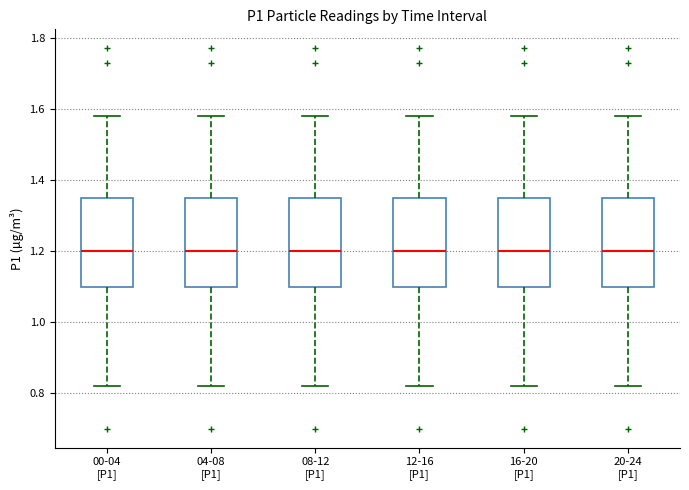

Reading left to right, transcribe this box plot: for each box, give where its median line is, the range the box spans, and where its two whiskers end, as read against the y-axis. The values are not printed on the chart, so give them approximately, as read against the axis.

00-04 [P1]: median 1.20, box 1.10 to 1.36, whiskers 0.82 to 1.58
04-08 [P1]: median 1.20, box 1.10 to 1.36, whiskers 0.82 to 1.58
08-12 [P1]: median 1.20, box 1.10 to 1.36, whiskers 0.82 to 1.58
12-16 [P1]: median 1.20, box 1.10 to 1.36, whiskers 0.82 to 1.58
16-20 [P1]: median 1.20, box 1.10 to 1.36, whiskers 0.82 to 1.58
20-24 [P1]: median 1.20, box 1.10 to 1.36, whiskers 0.82 to 1.58